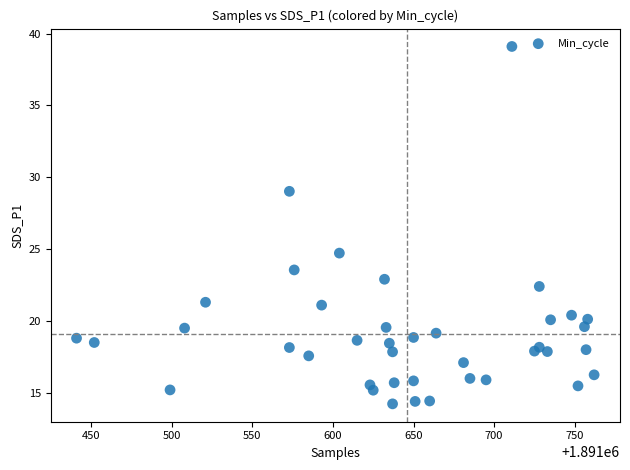

What Y value in the scatter plot is closest to 26?

24.7